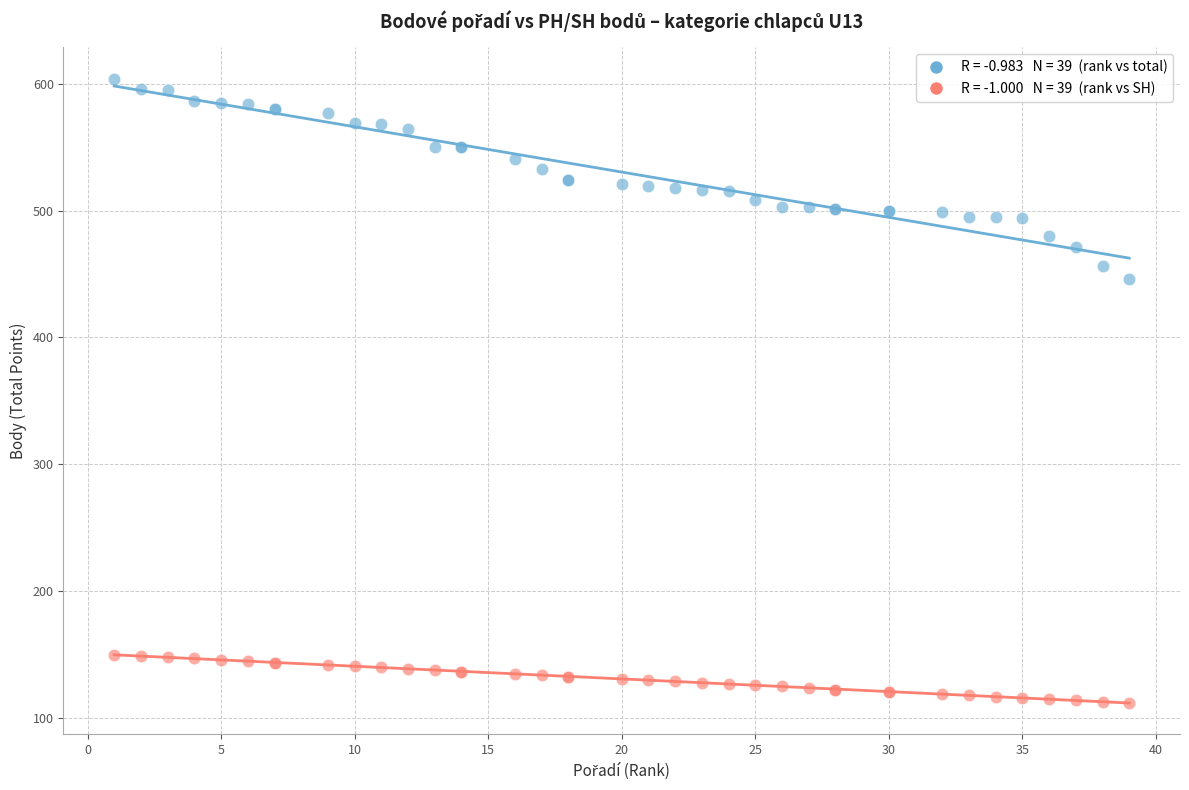

Across all series, what Y value is closest to 358?

446.2